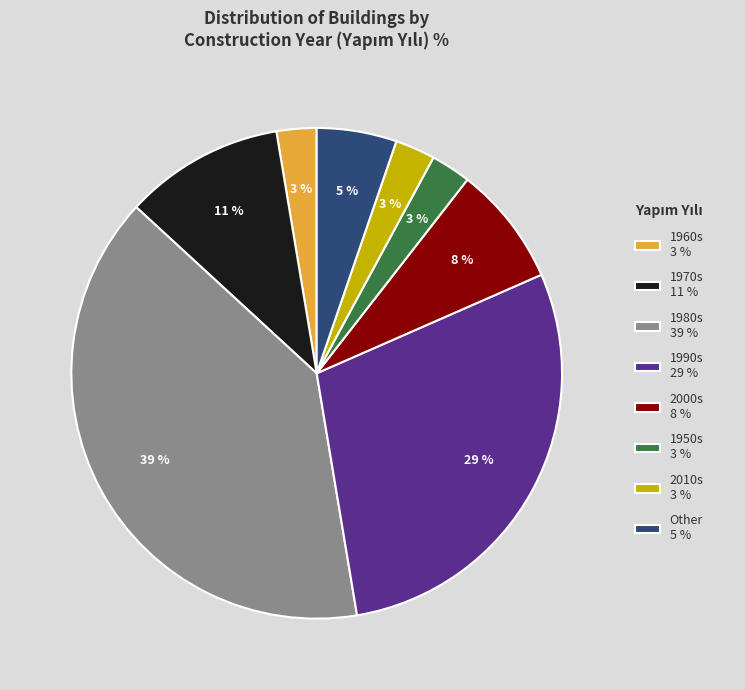

To the nearest percent, what is the average slice percentage?

12%